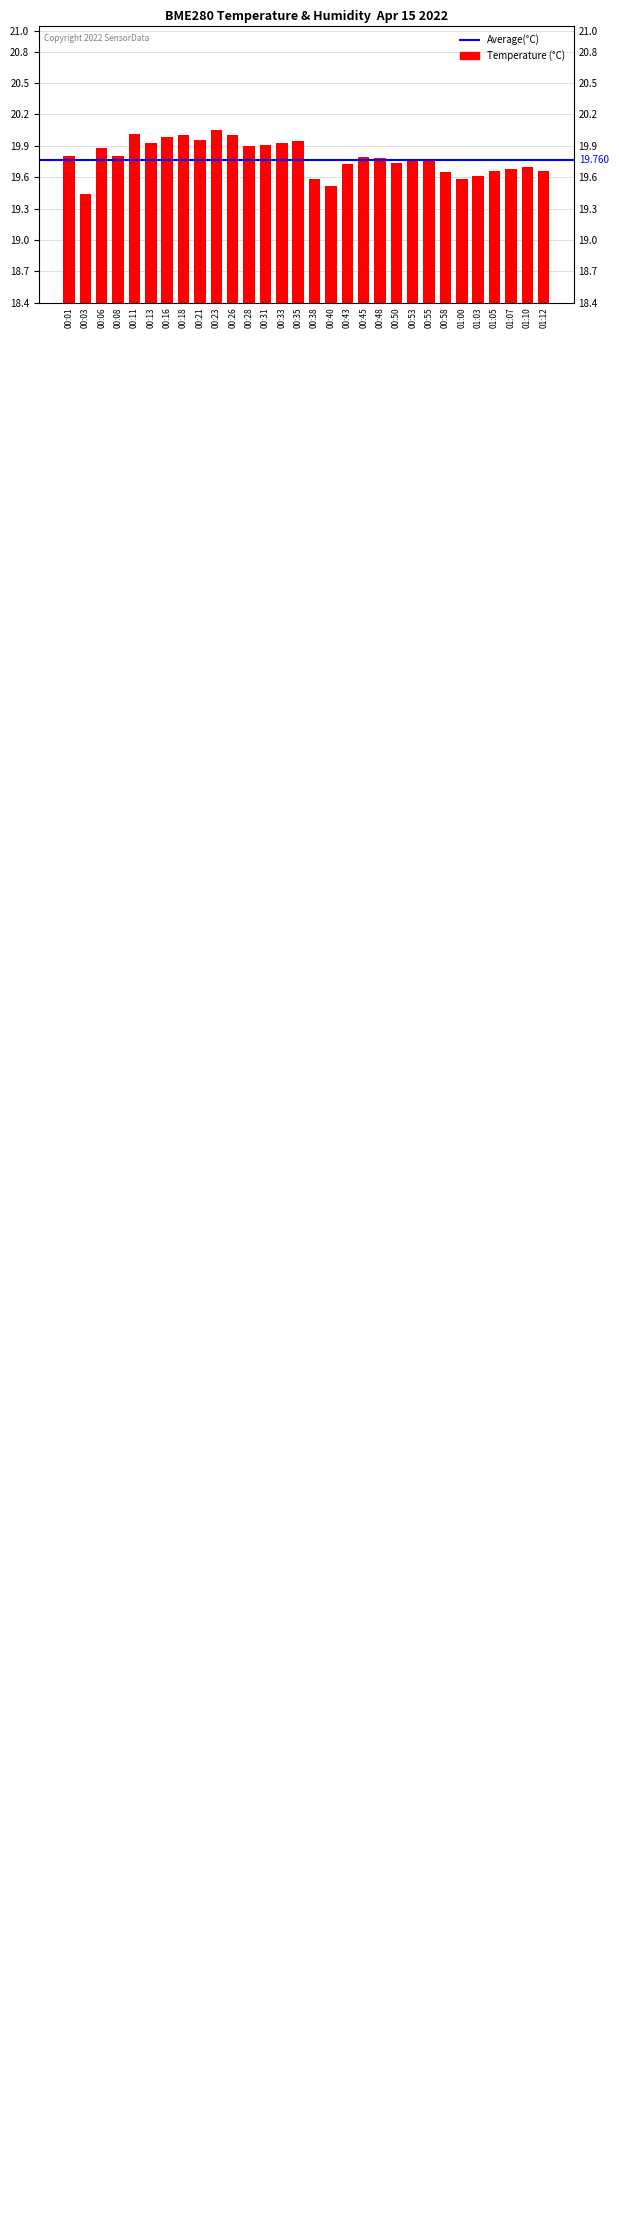

What is the label of the 6th bar from the right?

01:00